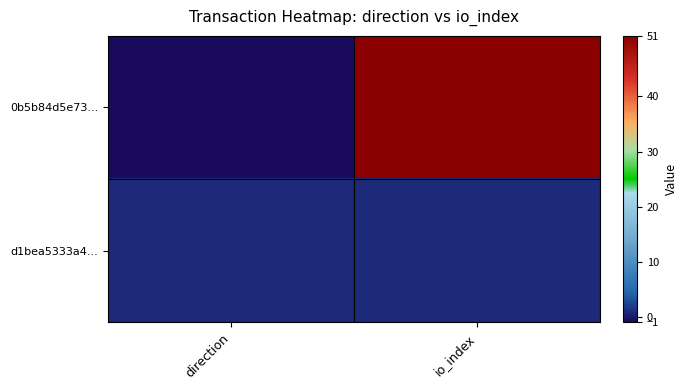

Reading right to left, list all the values displayed in this chart.

0b5b84d5e73...: io_index=51	direction=-1
d1bea5333a4...: io_index=1	direction=1